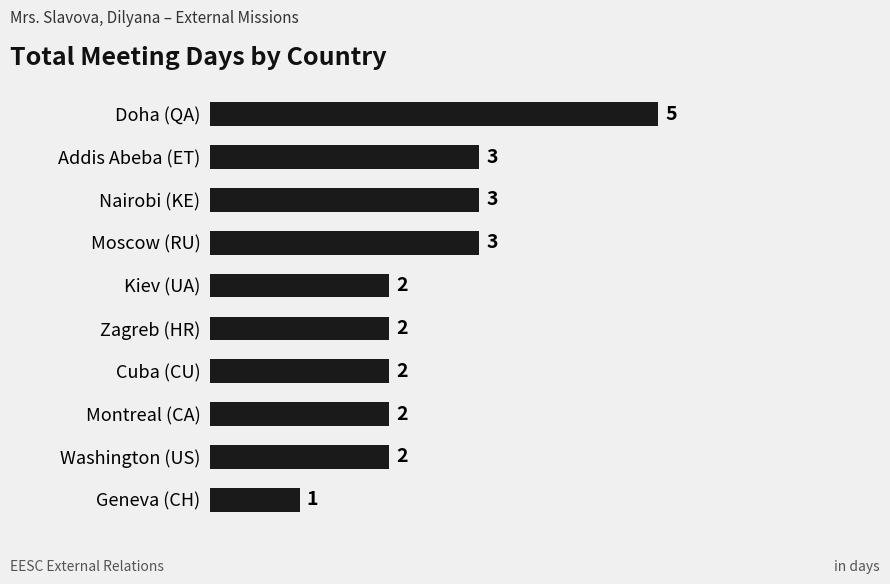

Approximately how many times larger is the value at Geneva (CH) compared to Addis Abeba (ET)?

0.3